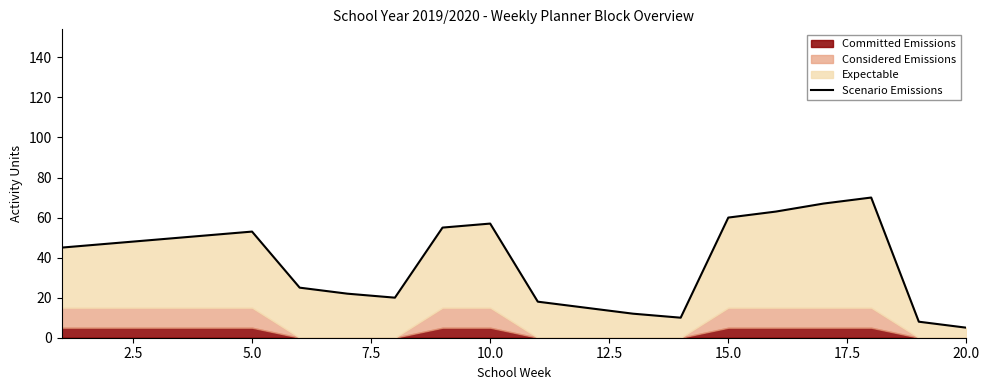

What is the difference between the second highest and minimum values?

62